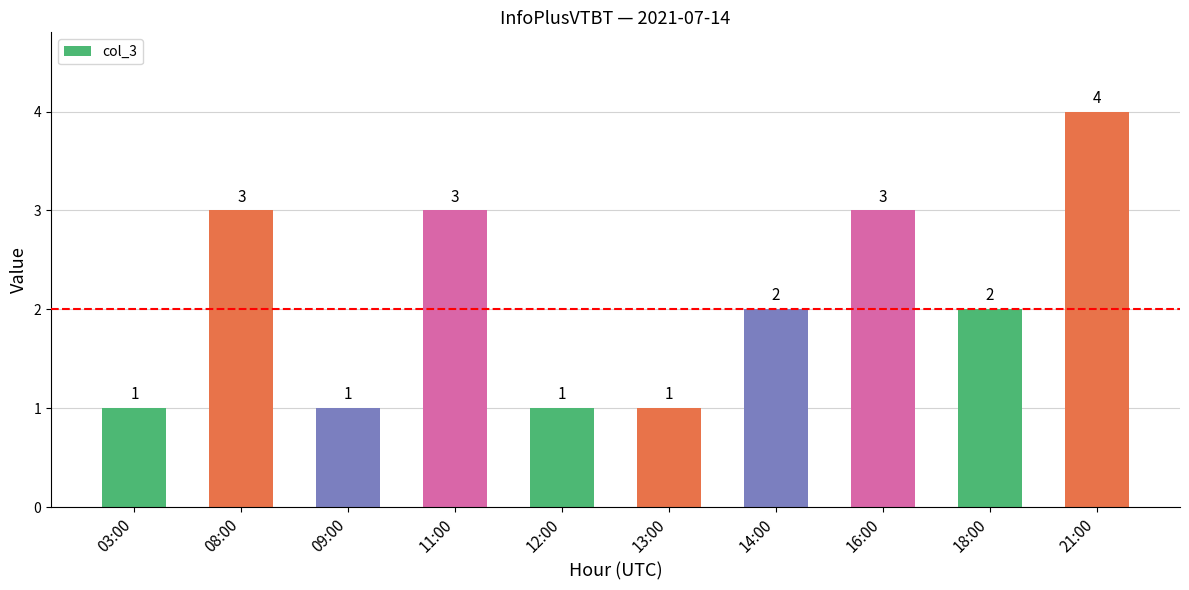

Which has a higher value, 12:00 or 08:00?

08:00